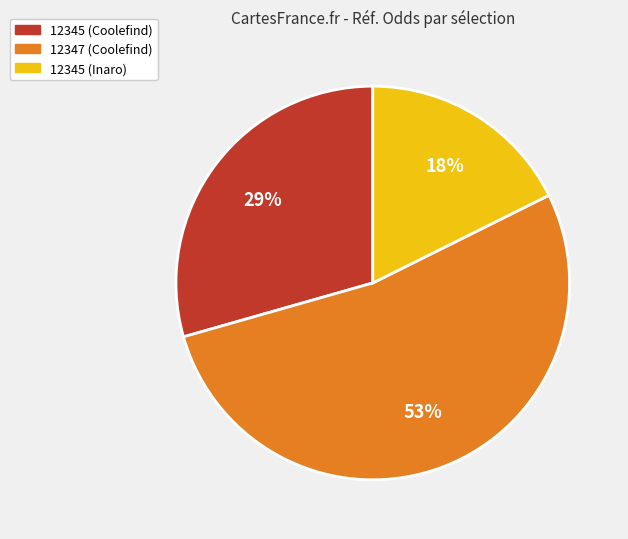

Which has a higher value, 12347 (Coolefind) or 12345 (Inaro)?

12347 (Coolefind)